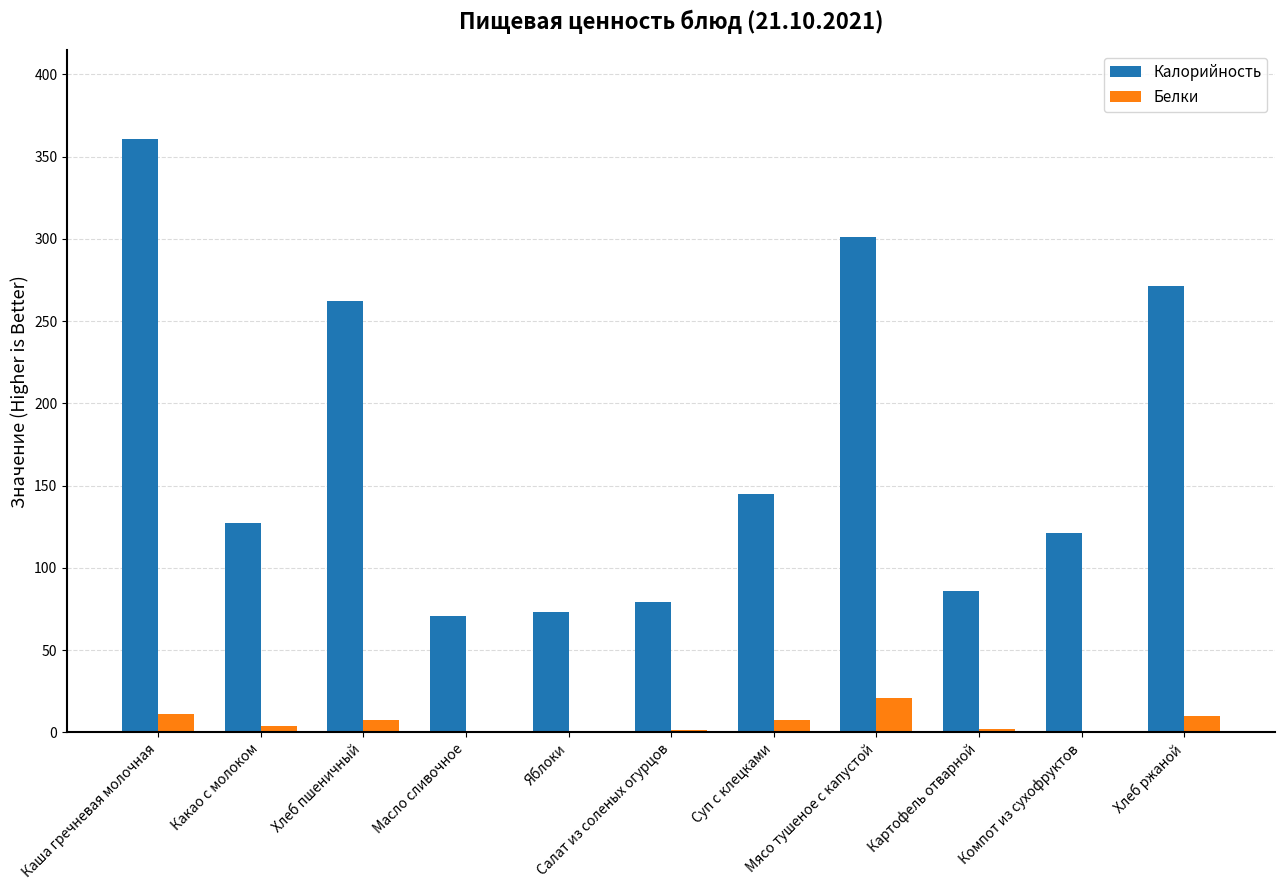

What is the highest value of the Белки series?

21.0